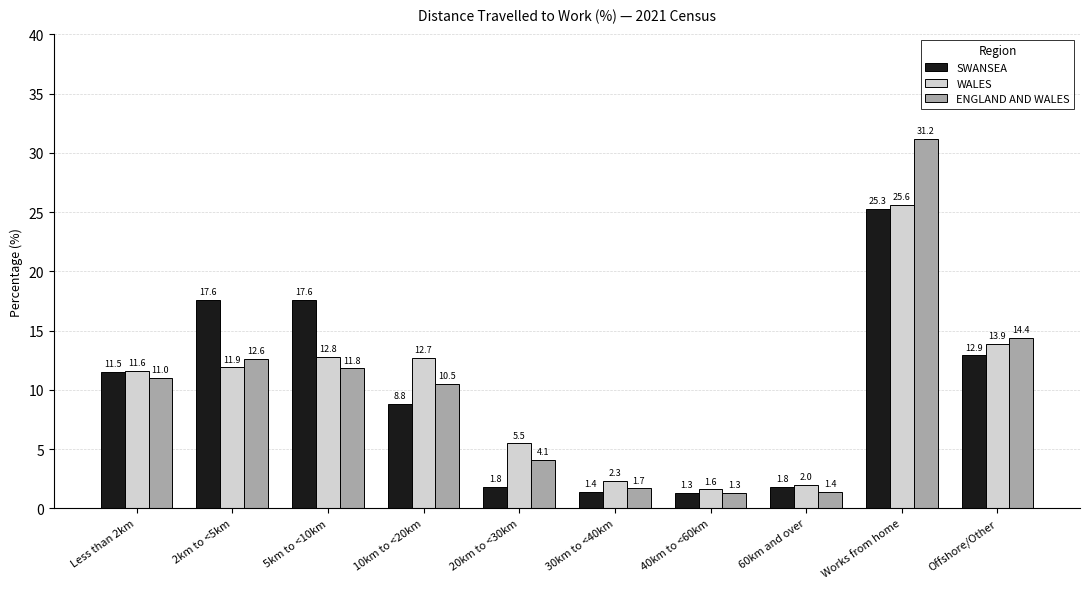

The value of WALES at 10km to <20km is 12.7. True or false?

True